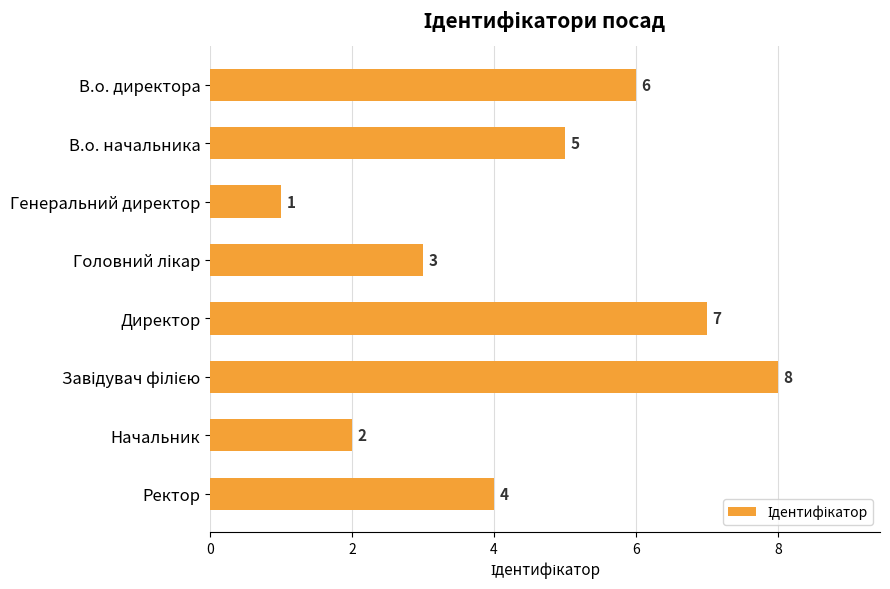

What is the greatest value displayed?

8